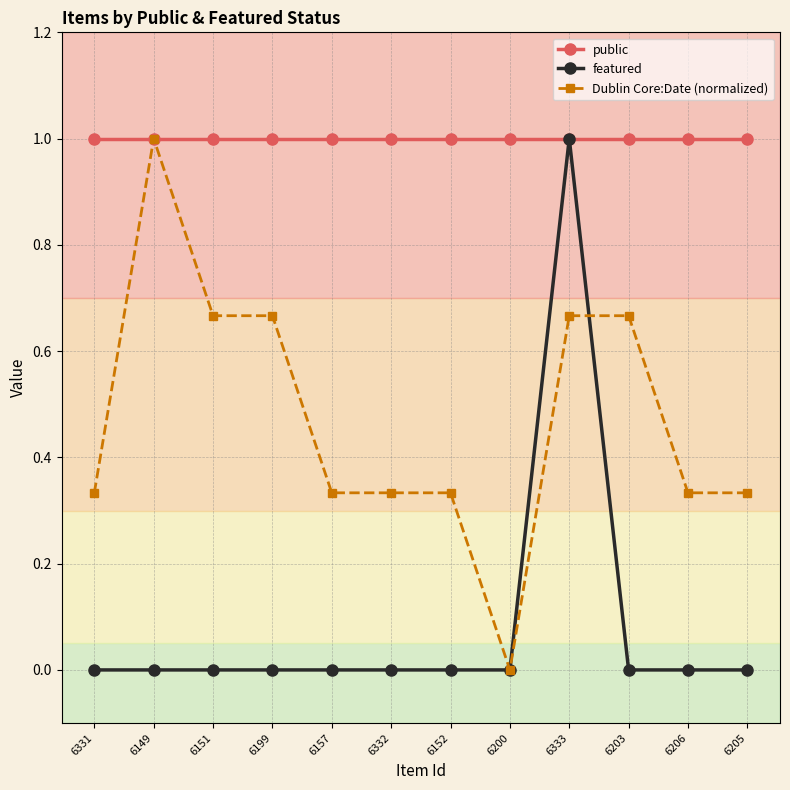

Count the number of data series in this chart.

3